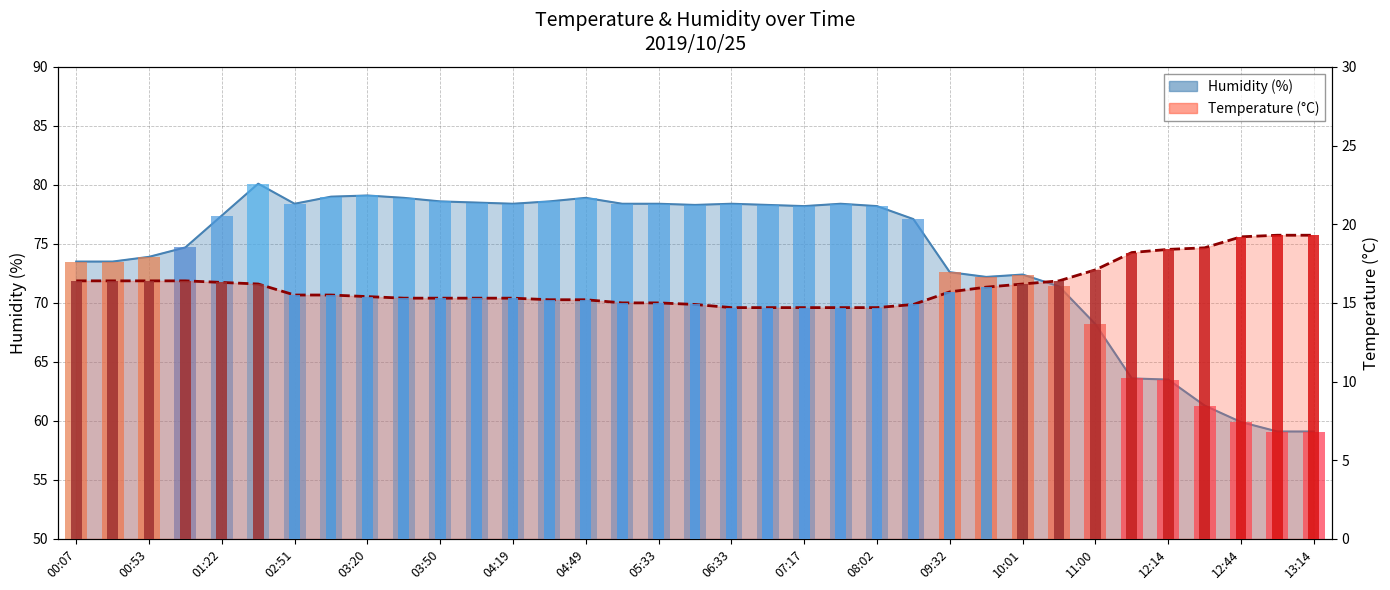

What is the value of the Humidity bar at the 19th from the left?

78.4